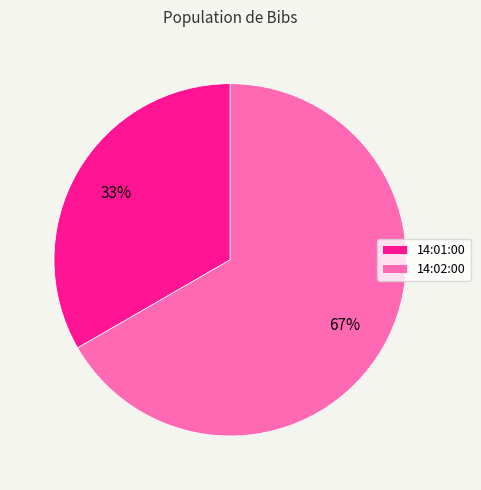

What is the ratio of the value at 14:02:00 to the value at 14:01:00?

2.0